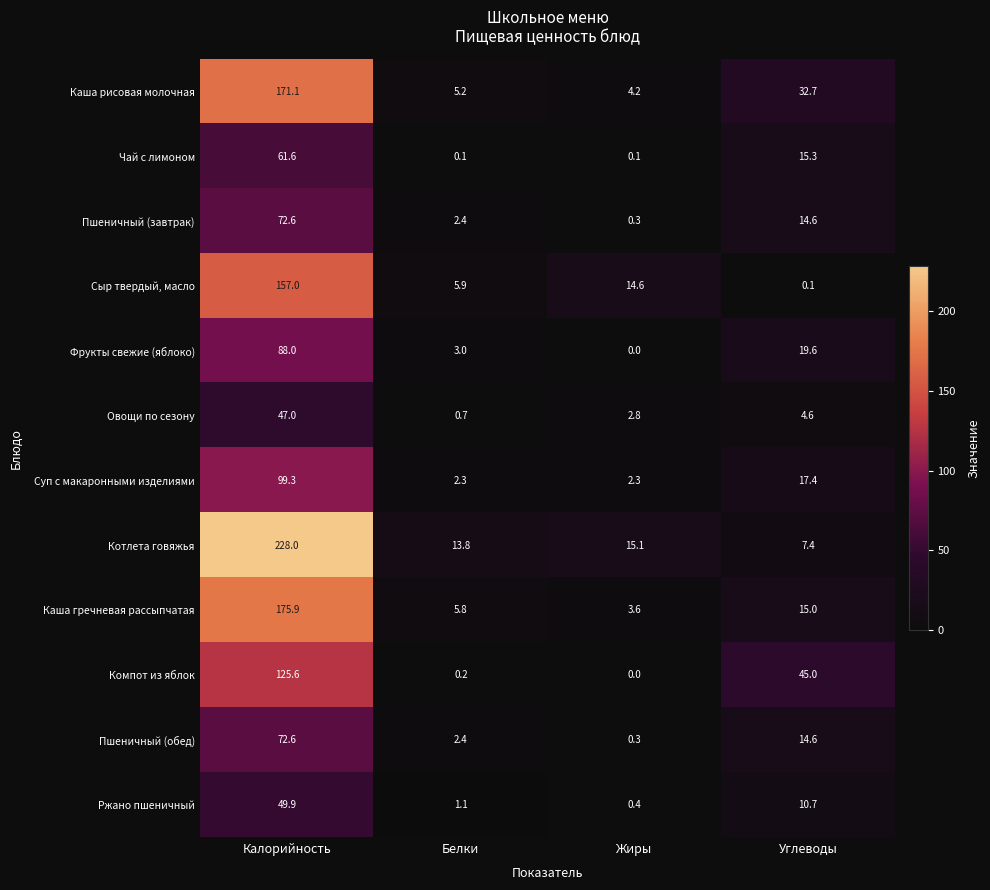

What is the difference between the Фрукты свежие (яблоко) values at Жиры and Белки?

3.0